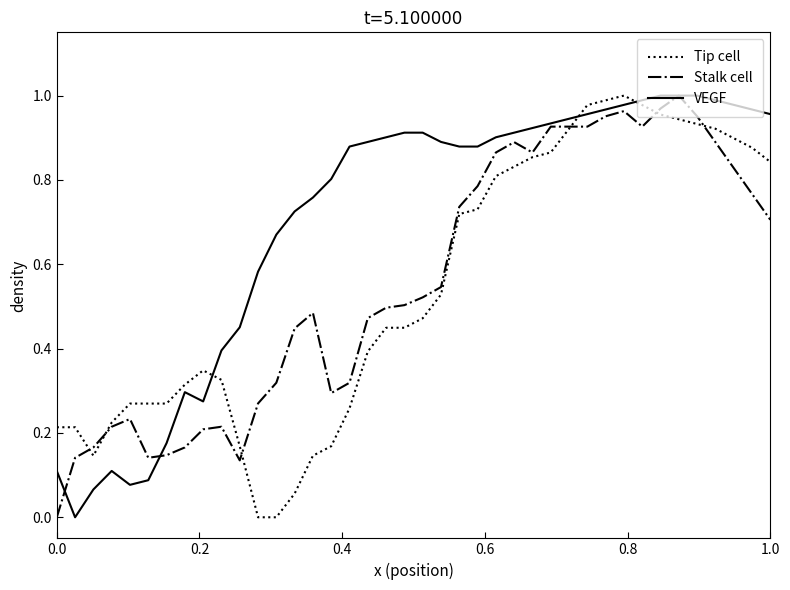

Which series has the largest total across all categories?

VEGF